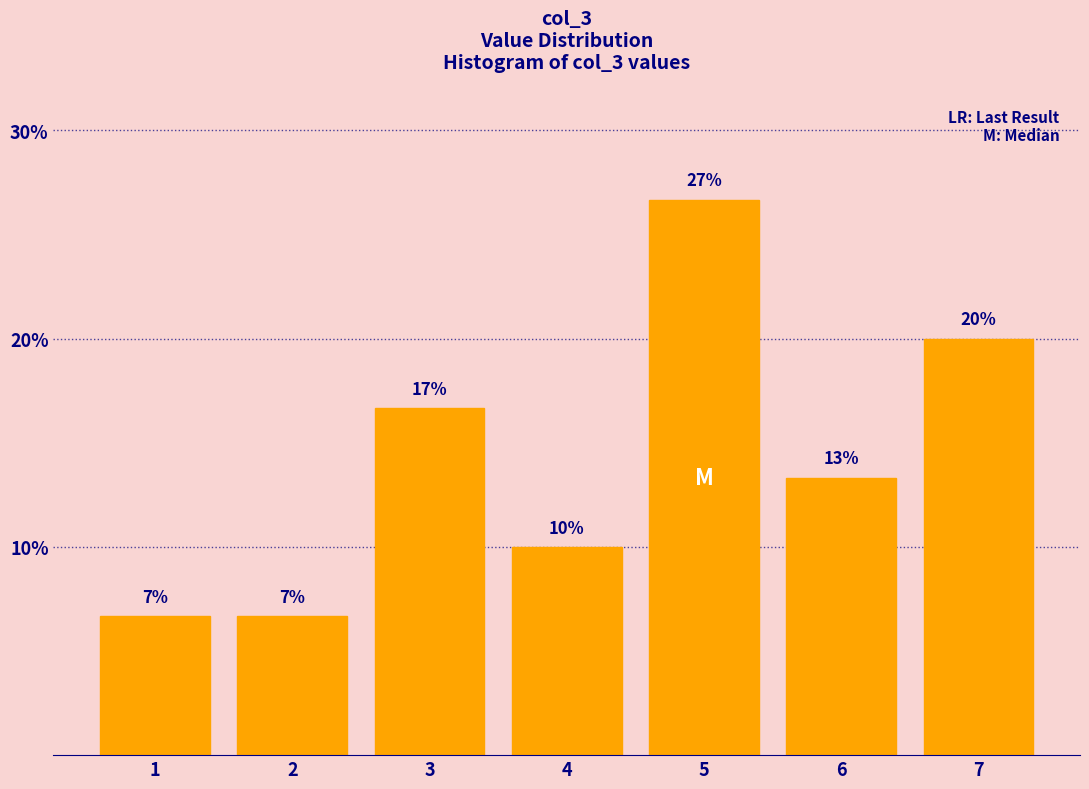

Does the chart contain any negative values?

No